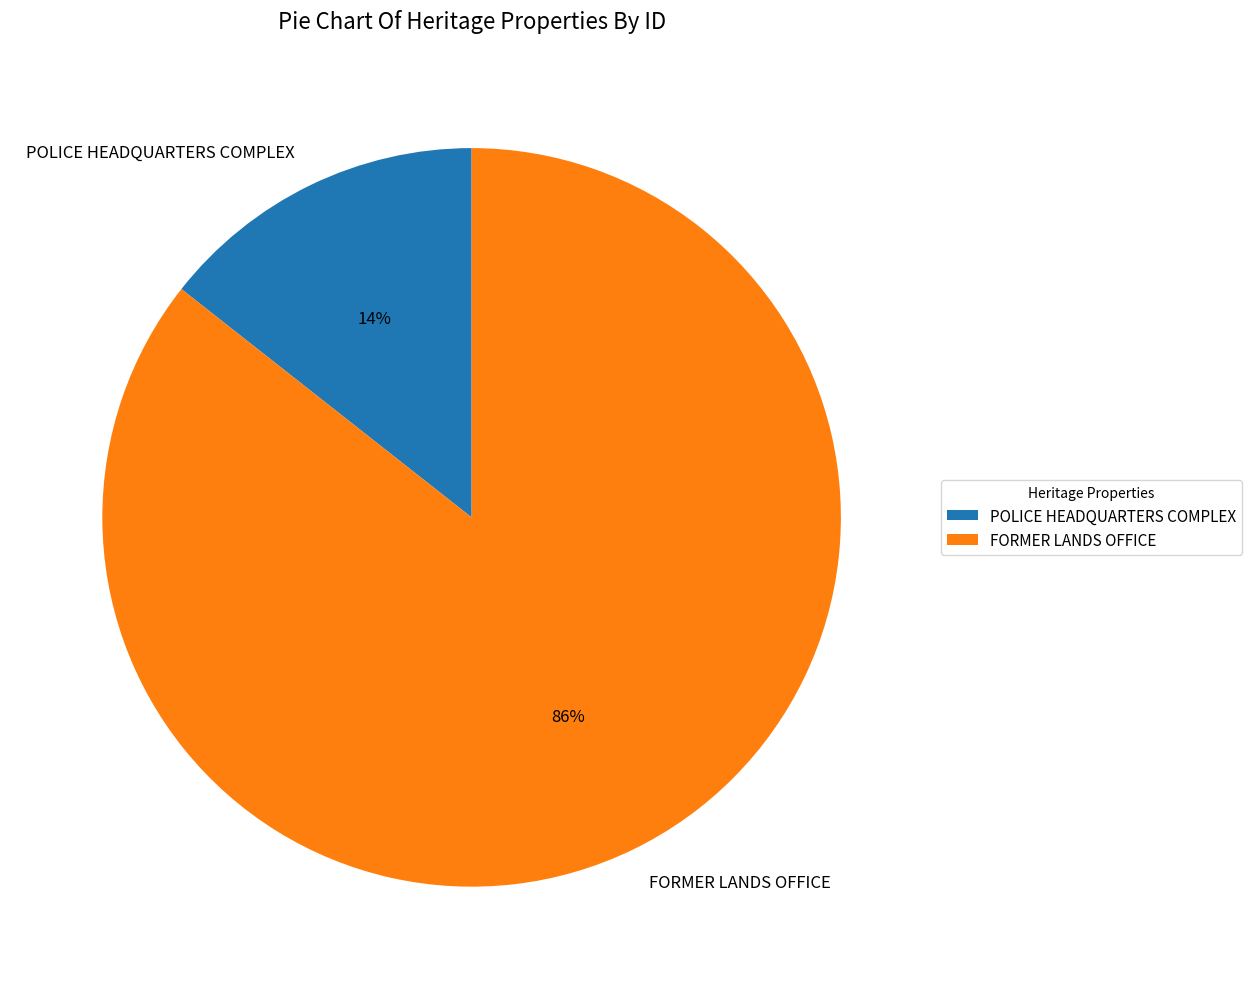

What is the largest slice in the pie chart?

FORMER LANDS OFFICE